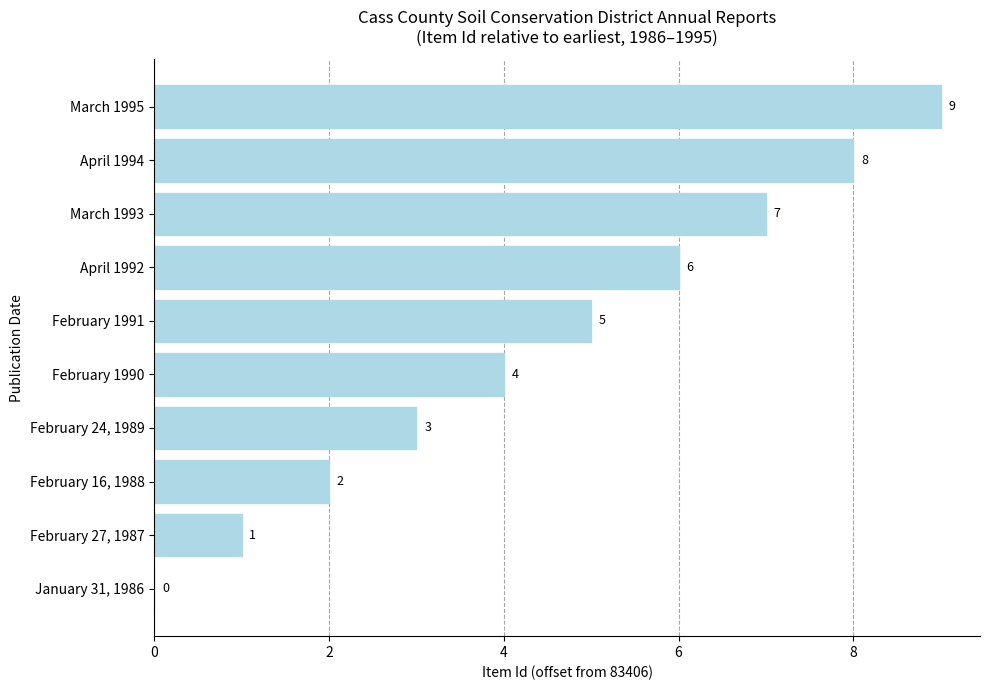

What is the change in value from February 1991 to February 27, 1987?

-4